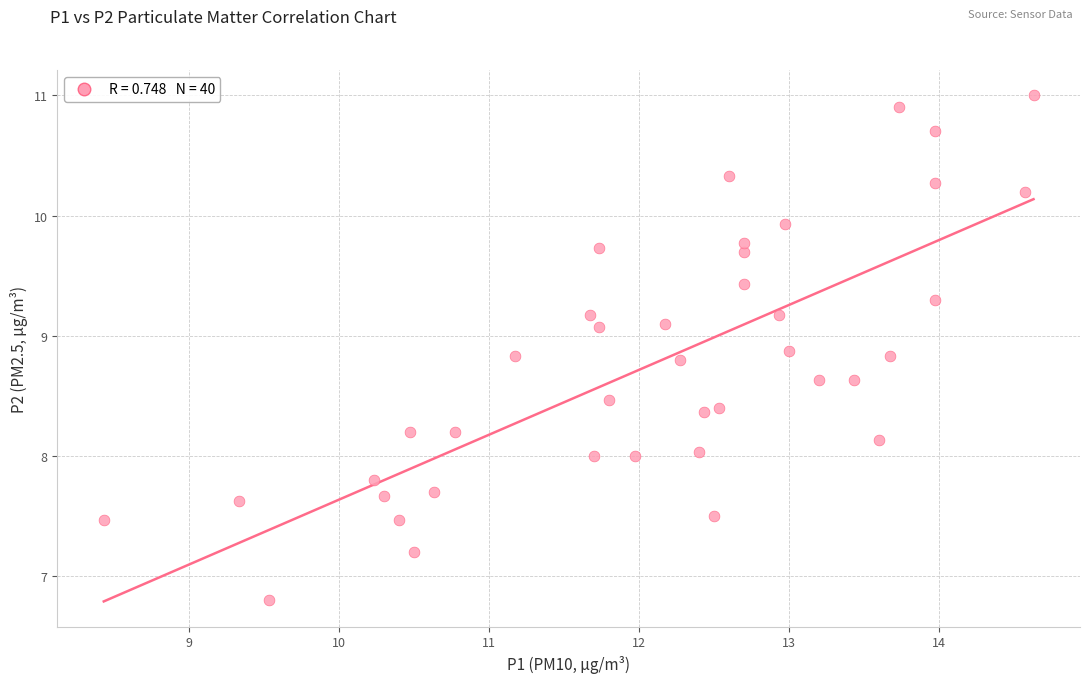

What is the range of X values (max minus min)?

6.2